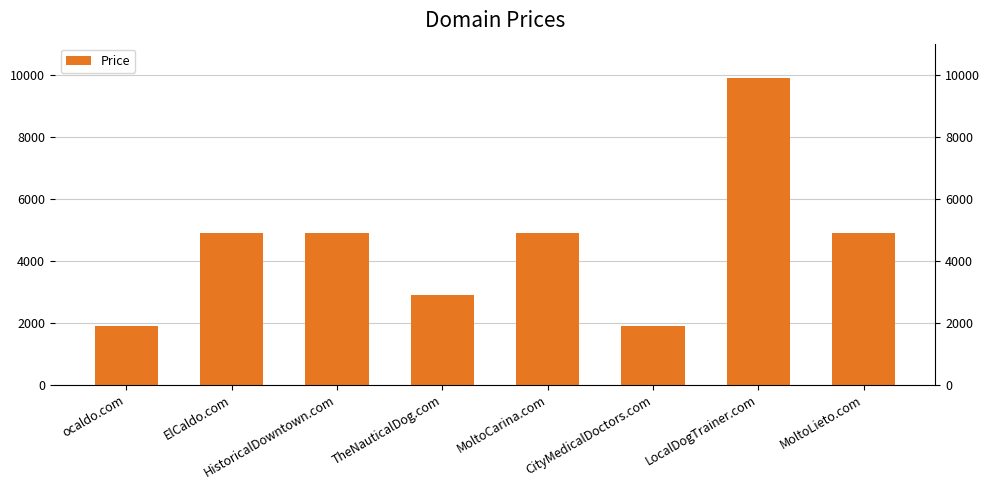

What is the maximum value shown in the chart?

9888